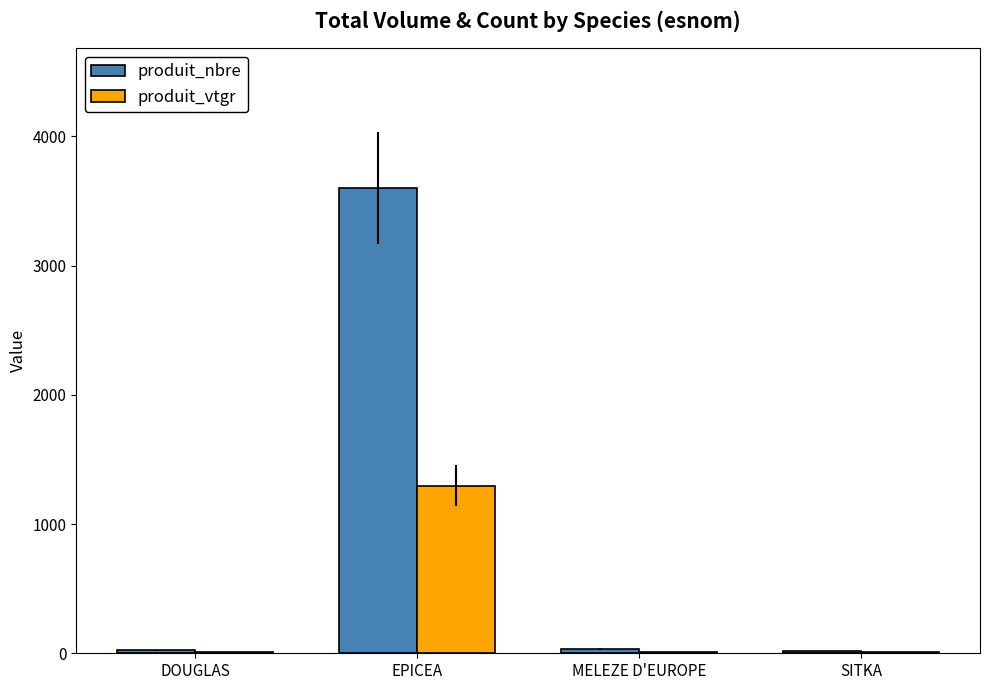

Is the value of produit_nbre at DOUGLAS greater than the value of produit_vtgr at EPICEA?

No